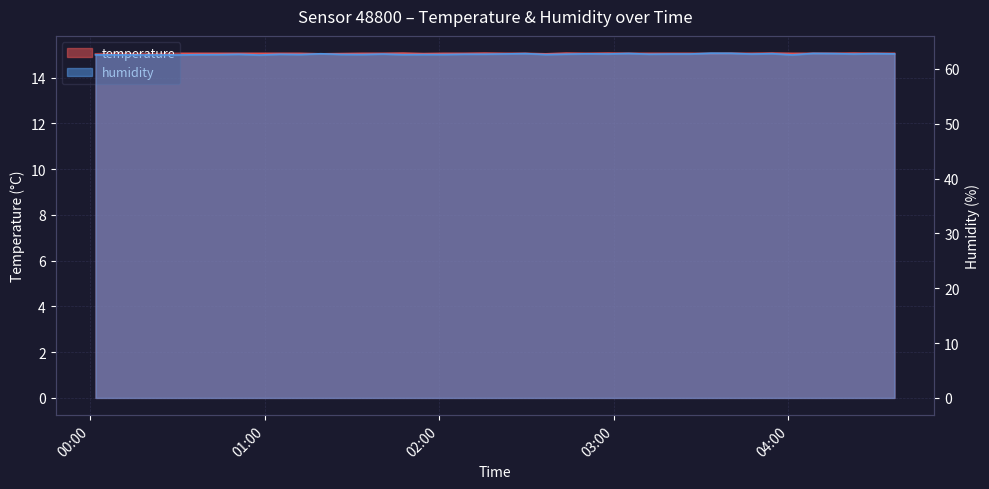

True or false: humidity and temperature intersect in this chart.

False